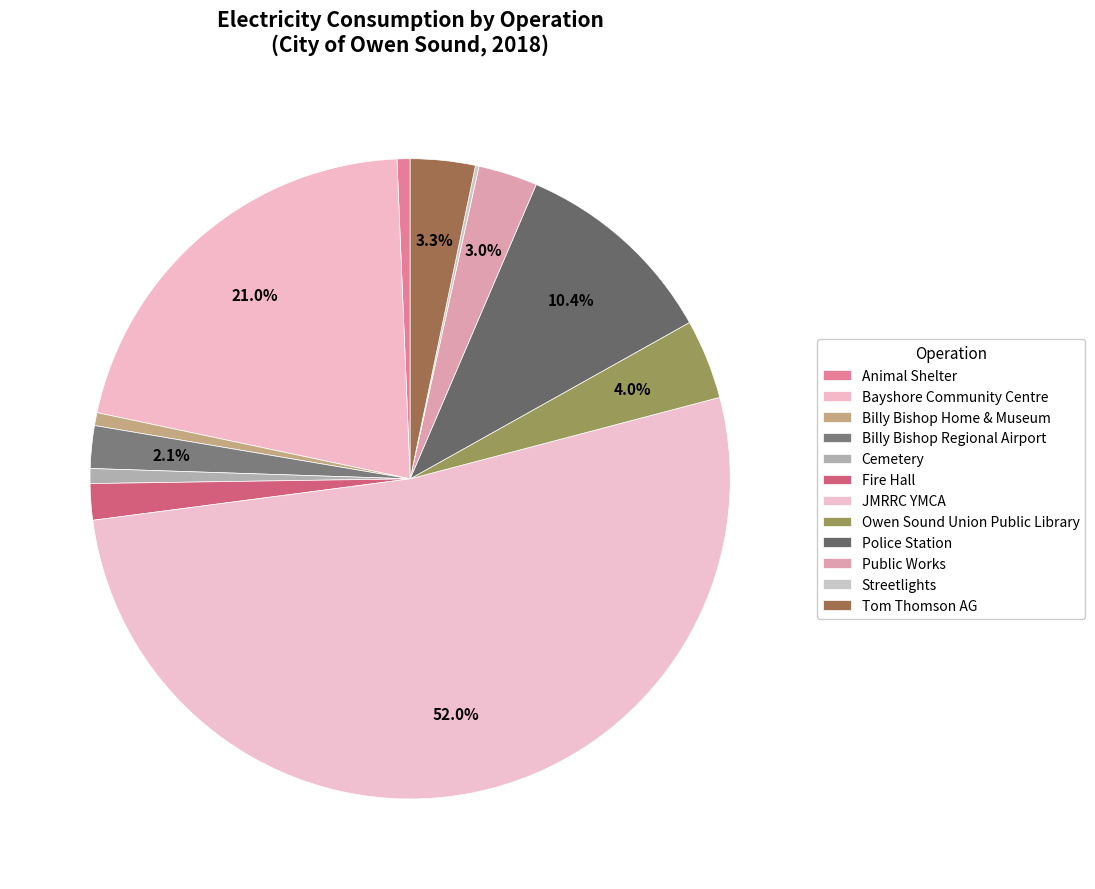

What is the largest slice in the pie chart?

JMRRC YMCA